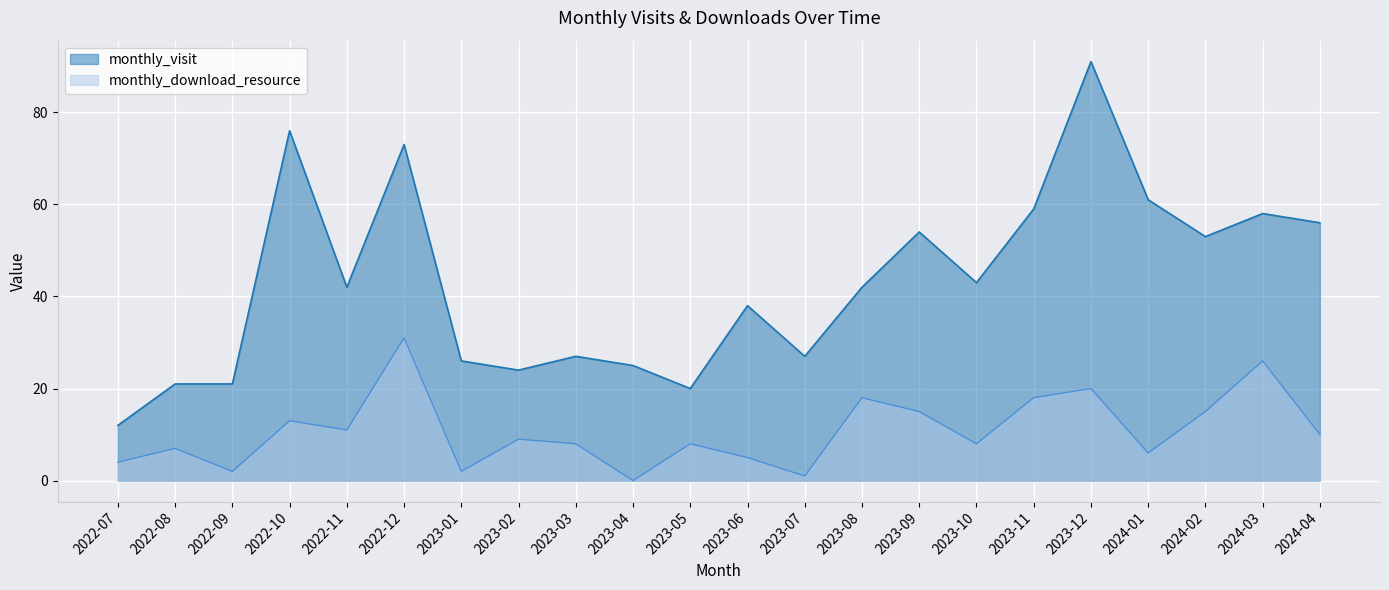

What are all the series names shown in the legend?

monthly_visit, monthly_download_resource